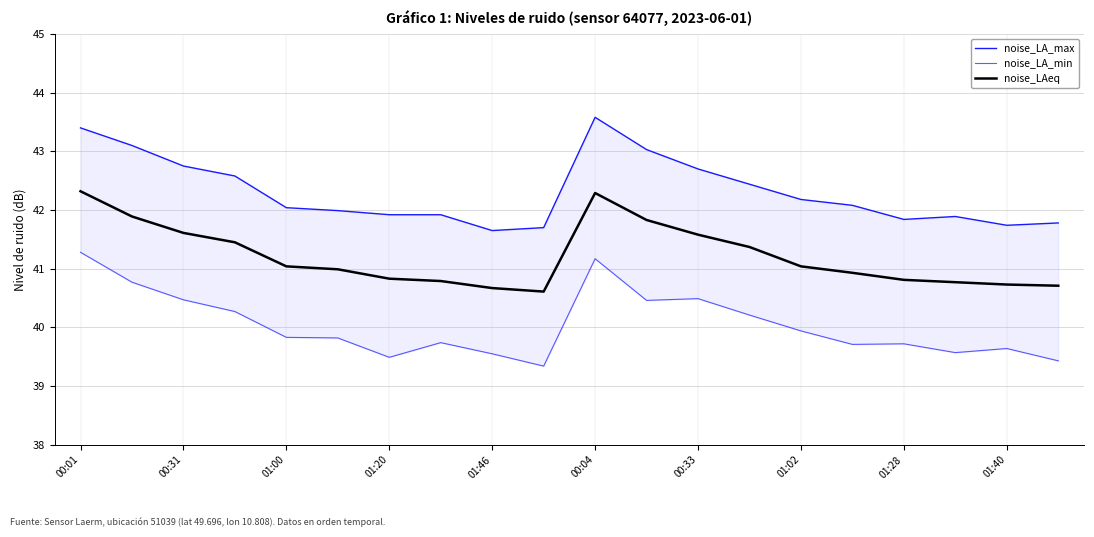

What is the value of the noise_LAeq point at the 12th from the left?

41.8